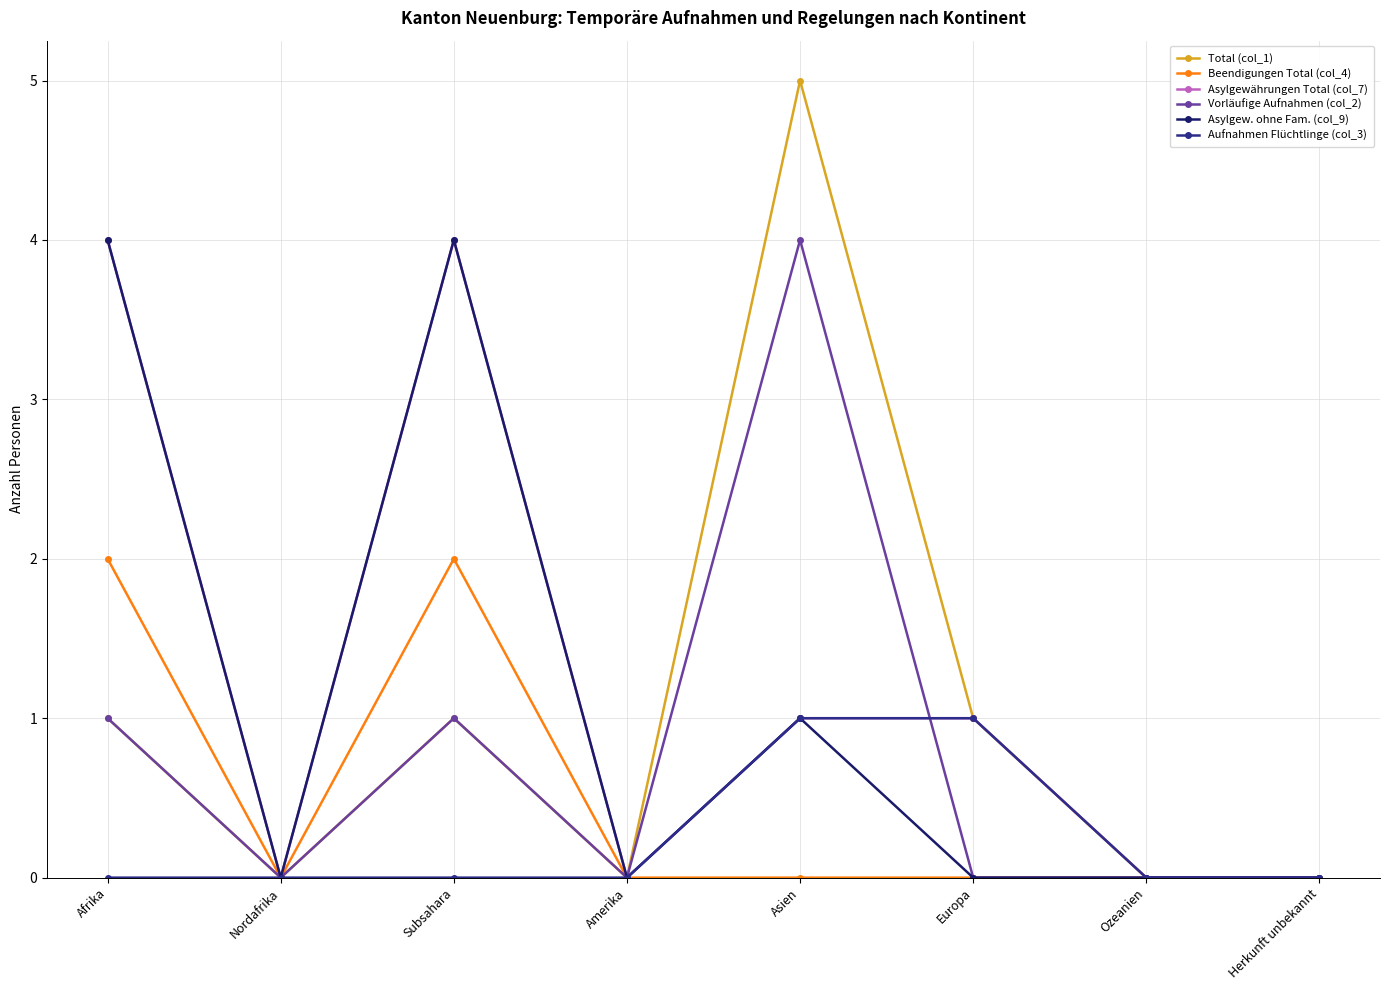

Reading left to right, what are all the values shown in this chart?

Total (col_1): 1	0	1	0	5	1	0	0
Beendigungen Total (col_4): 2	0	2	0	0	0	0	0
Asylgewährungen Total (col_7): 4	0	4	0	1	1	0	0
Vorläufige Aufnahmen (col_2): 1	0	1	0	4	0	0	0
Asylgew. ohne Fam. (col_9): 4	0	4	0	1	0	0	0
Aufnahmen Flüchtlinge (col_3): 0	0	0	0	1	1	0	0